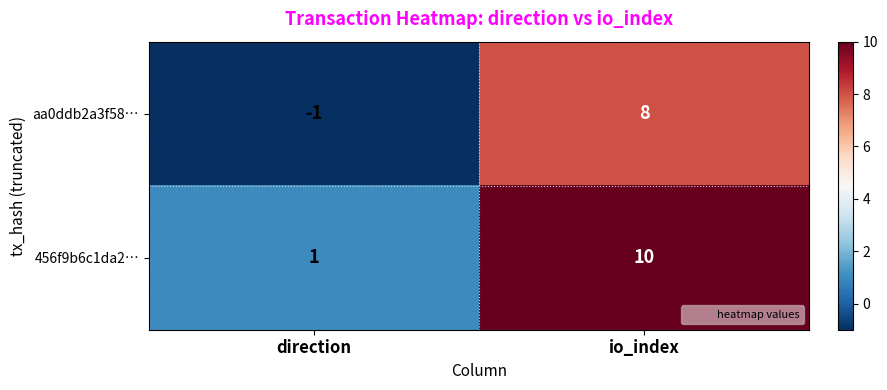

At how many categories does at least one series exceed 0?

2